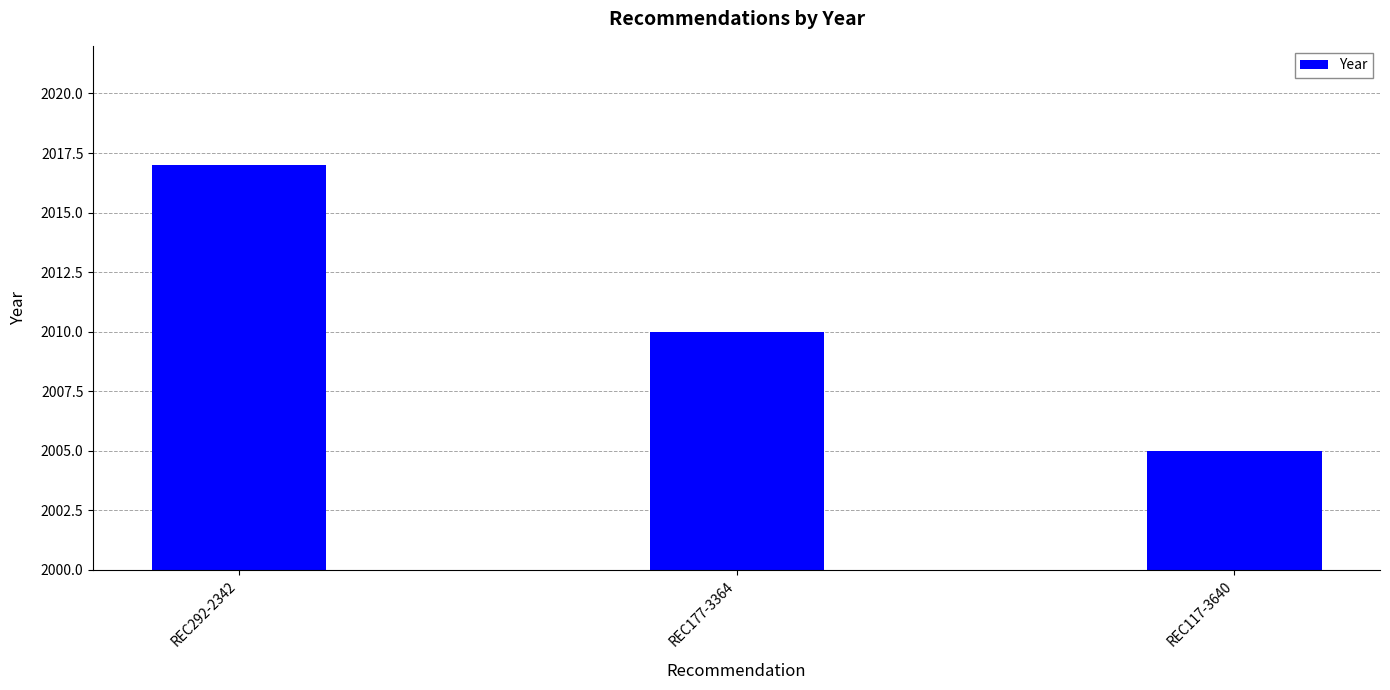

List the labels in order of value, smallest first.

REC117-3640, REC177-3364, REC292-2342